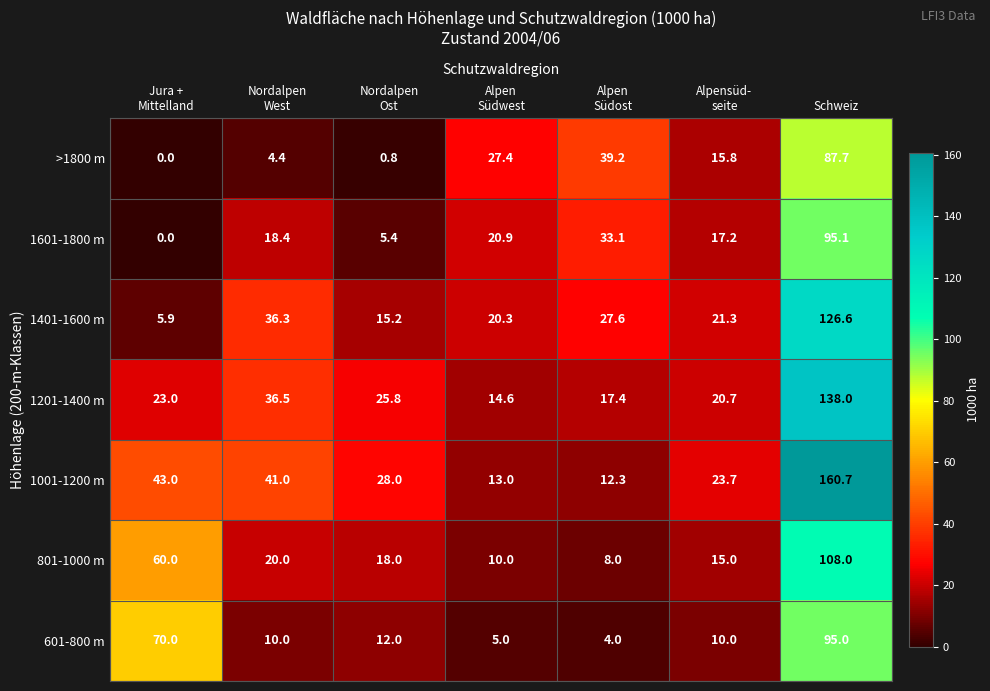

At which category is the sum across all series the highest?

Schweiz